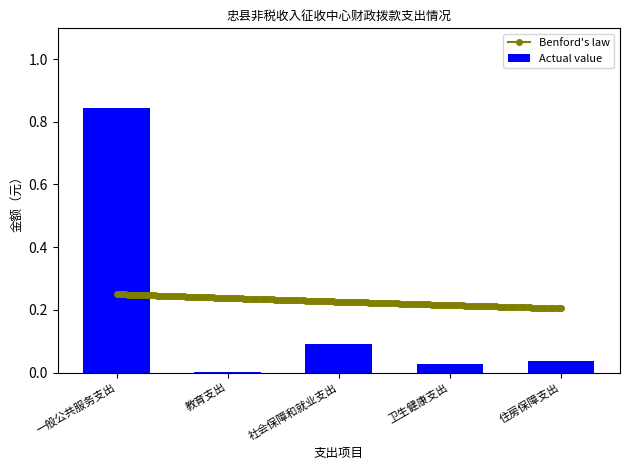

What is the label of the 5th bar from the left?

住房保障支出